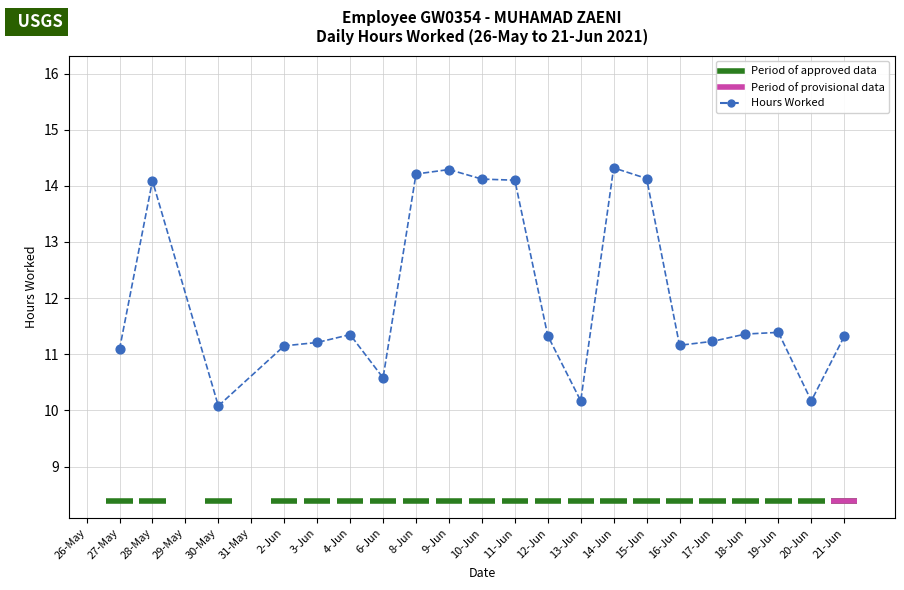

What is the range of X values (max minus min)?

22.0